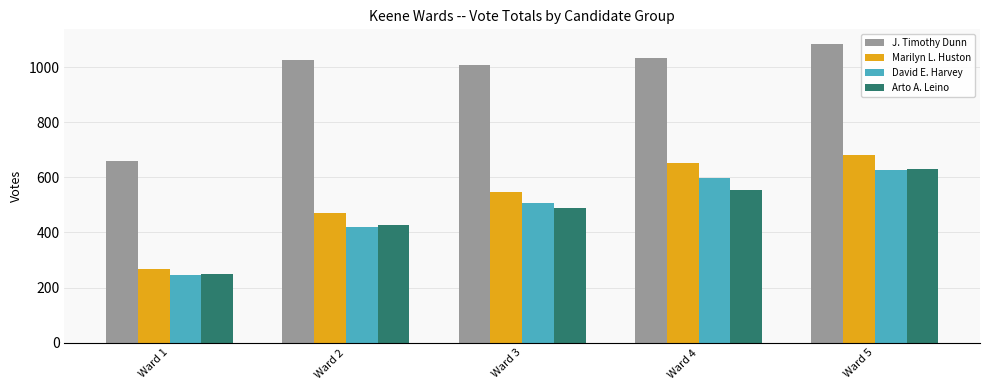

Reading left to right, what are all the values shown in this chart?

J. Timothy Dunn: Ward 1=658	Ward 2=1026	Ward 3=1009	Ward 4=1032	Ward 5=1083
Marilyn L. Huston: Ward 1=269	Ward 2=471	Ward 3=548	Ward 4=651	Ward 5=680
David E. Harvey: Ward 1=247	Ward 2=419	Ward 3=506	Ward 4=597	Ward 5=626
Arto A. Leino: Ward 1=248	Ward 2=426	Ward 3=487	Ward 4=554	Ward 5=631